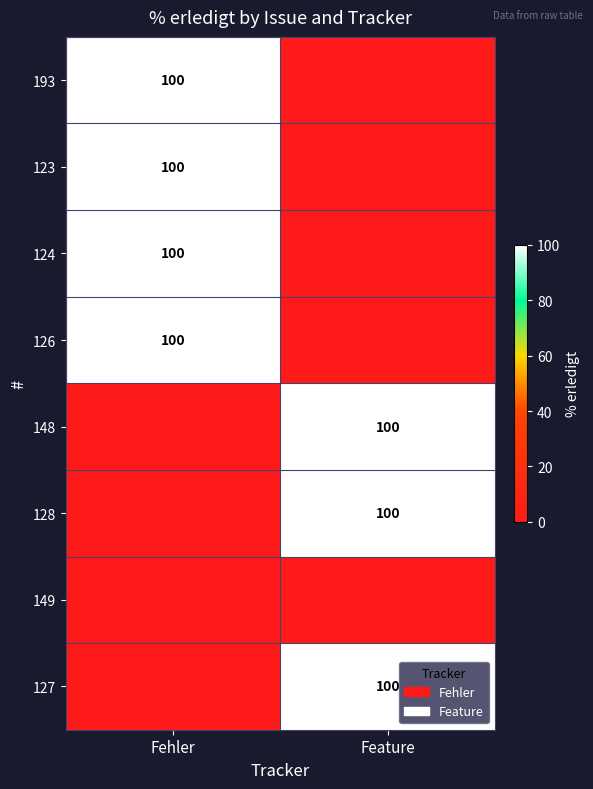

Is it true that 193 equals 164 at Fehler?

False